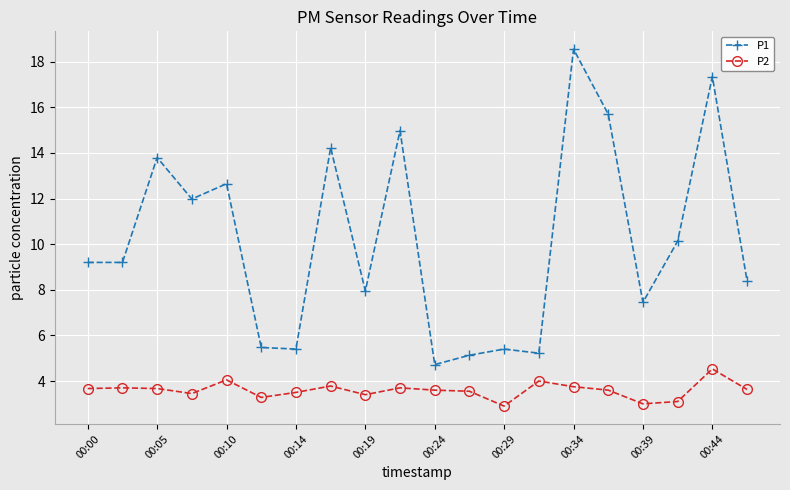

True or false: P1 and P2 intersect in this chart.

False